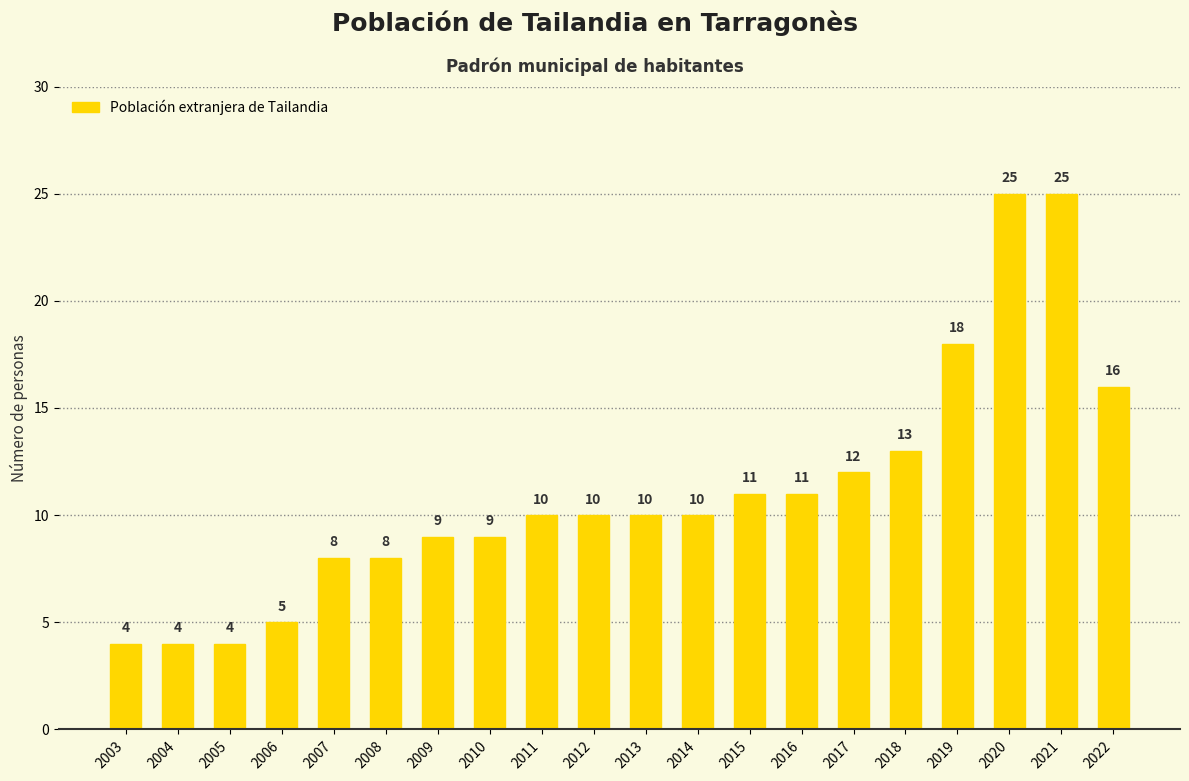

What is the minimum value shown in the chart?

4